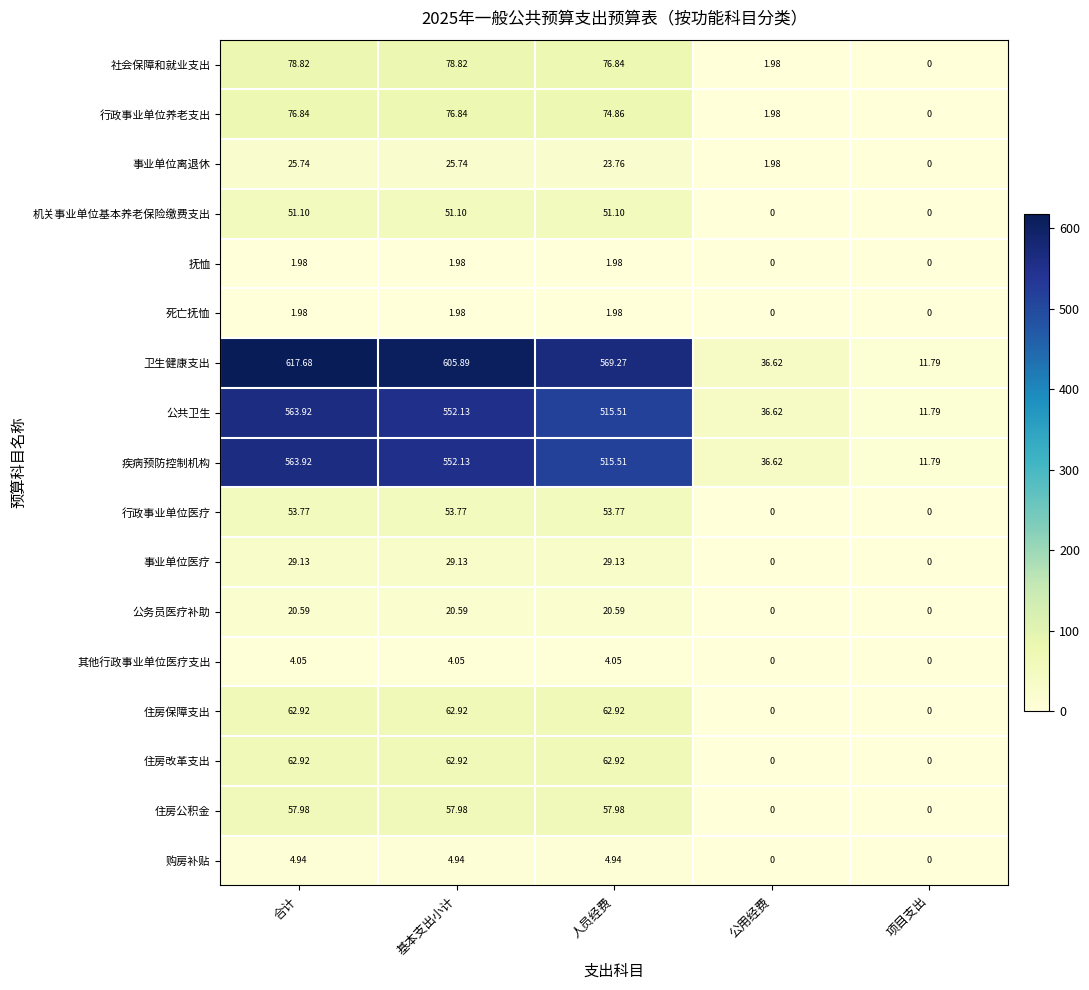

At which label does 住房改革支出 first exceed 62?

合计